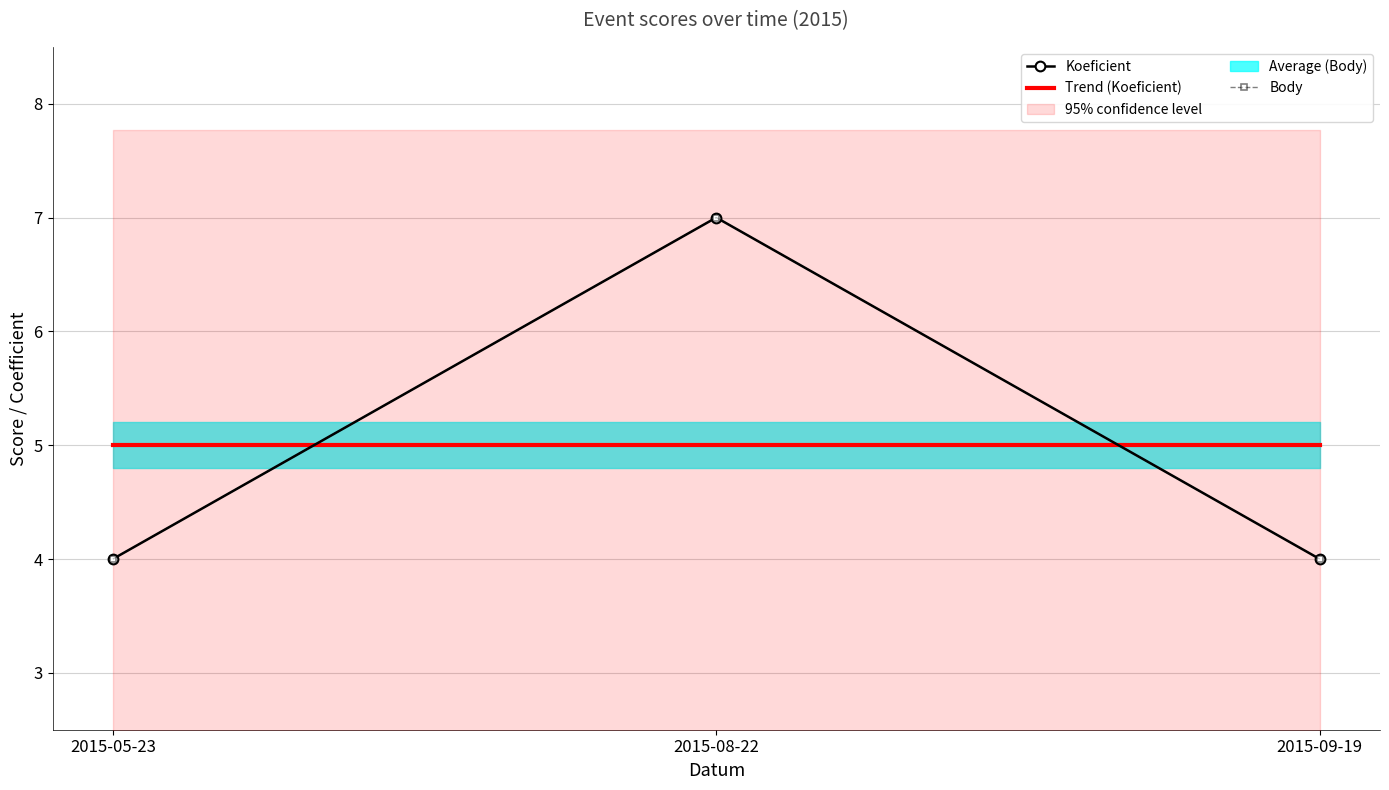

Which label corresponds to the smallest value in the chart?

2015-05-23